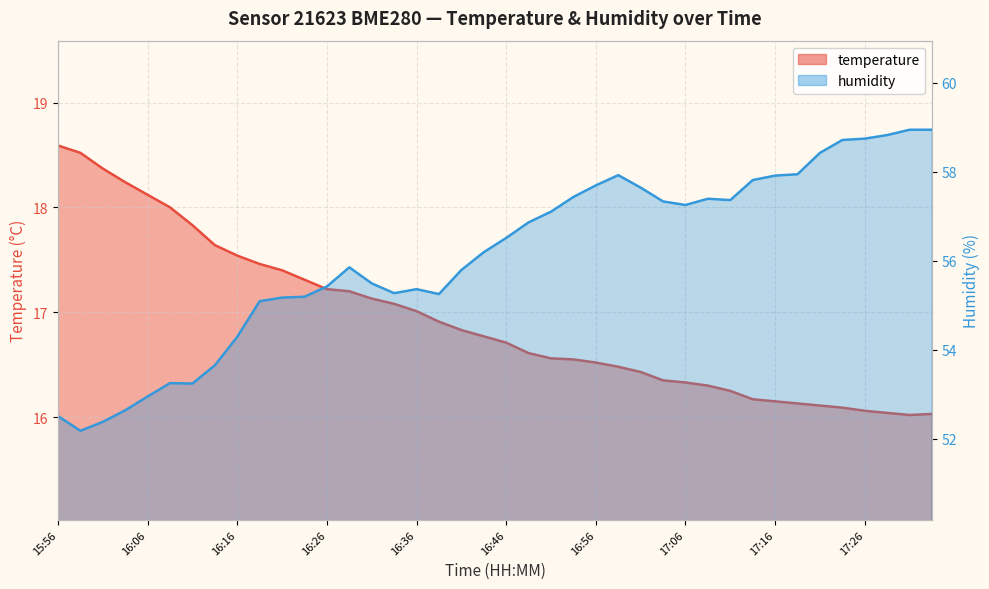

True or false: humidity and temperature intersect in this chart.

False